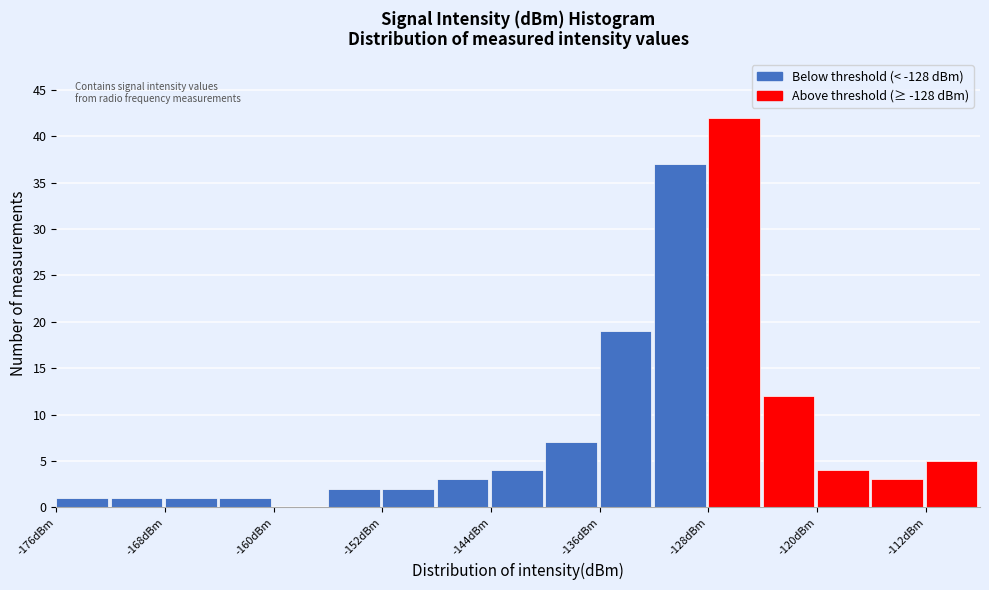

Which range on the x-axis has the tallest bar?

-128 to -124